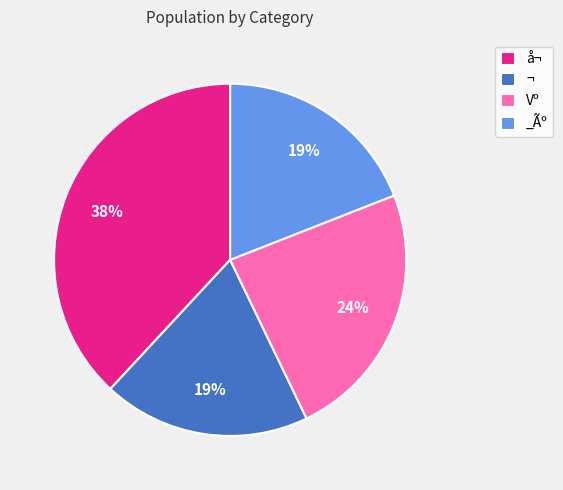

To the nearest percent, what is the average slice percentage?

25%